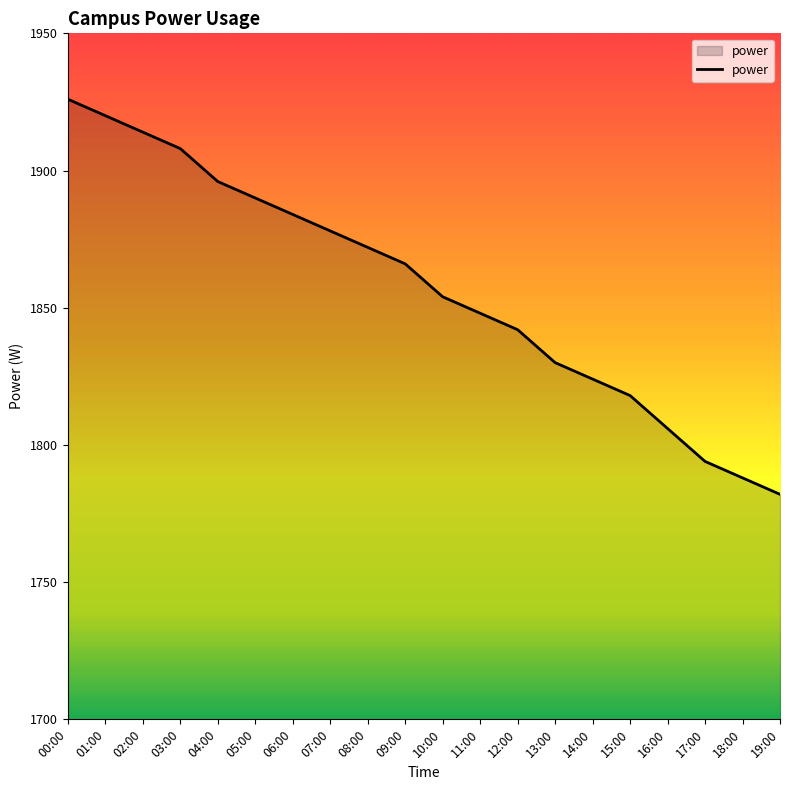

What position from the right is 00:00?

20